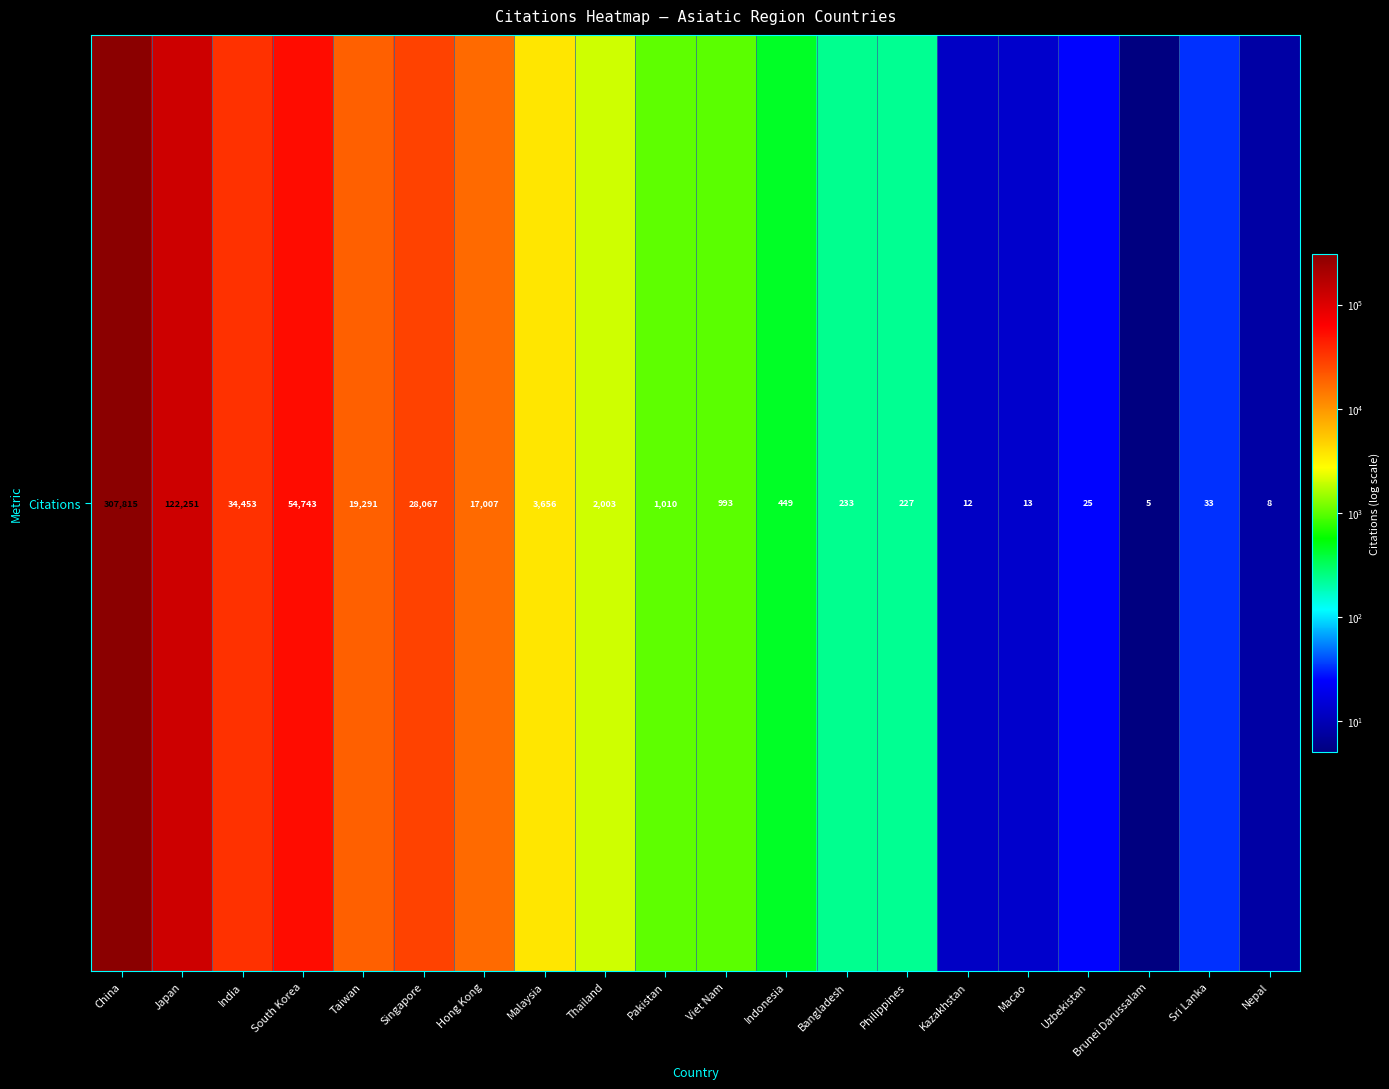

What is the average value?

29615